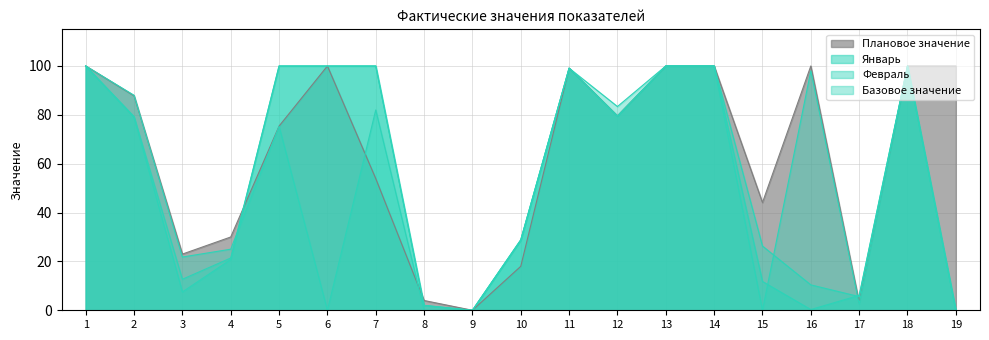

At which category is the sum across all series the highest?

1